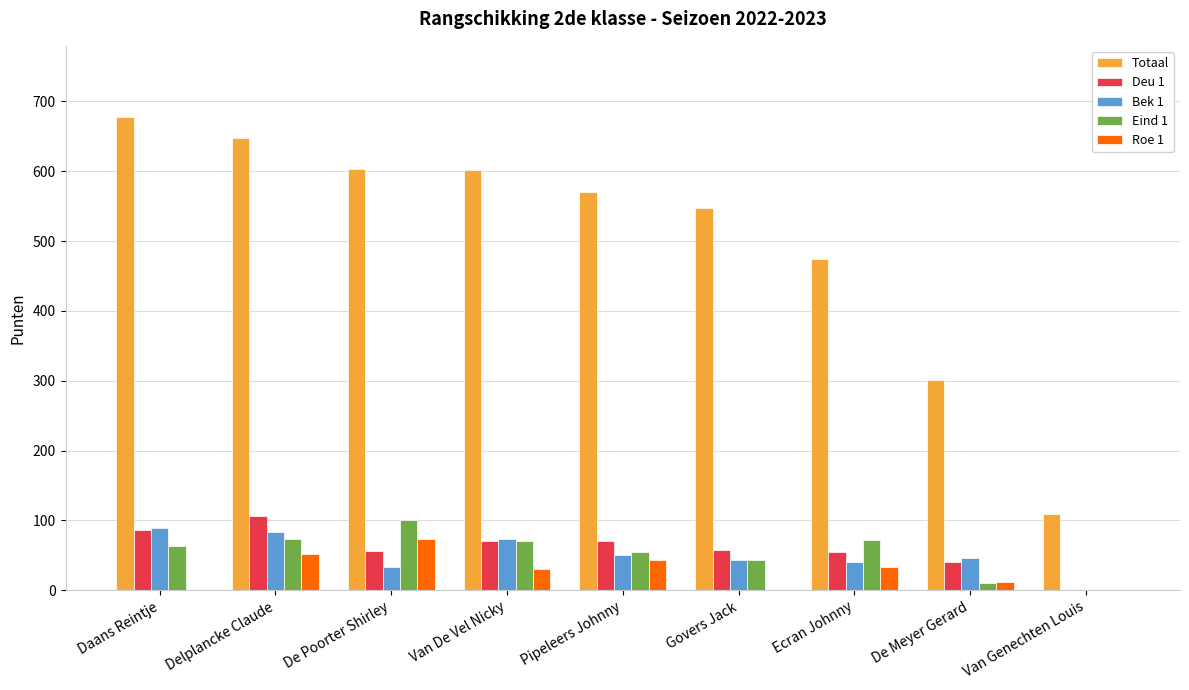

What value does the Deu 1 series have at Delplancke Claude, to the nearest 50?

100